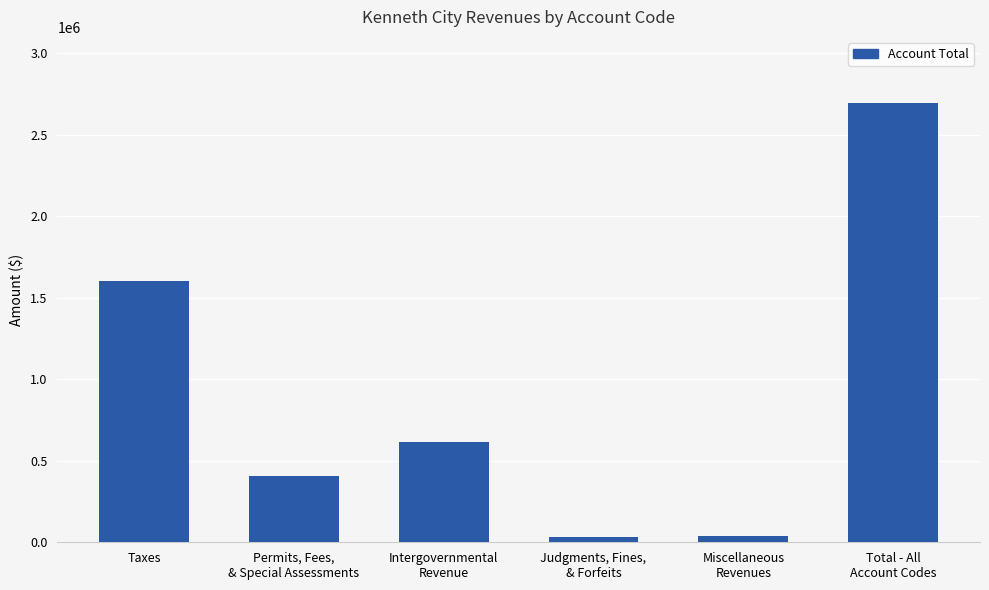

What is the greatest value displayed?

2695947